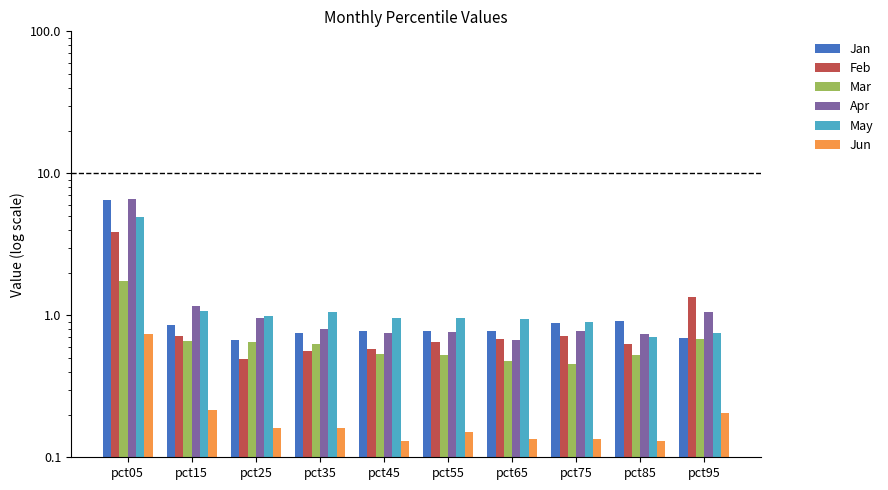

How many bars are there in each group?

6